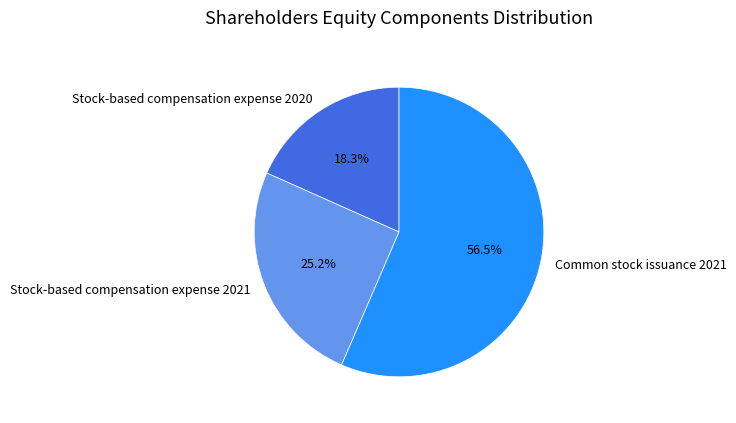

How many segments does this pie chart have?

3